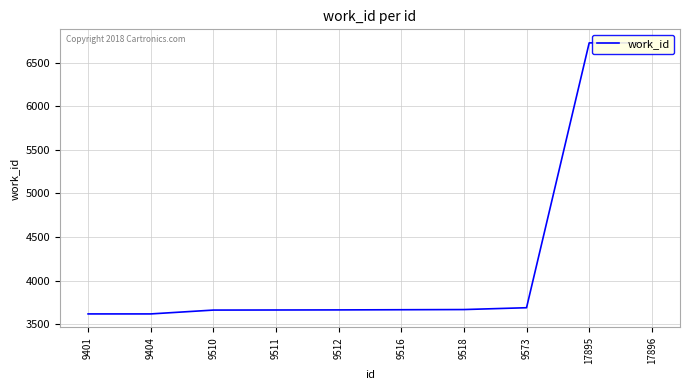

Reading right to left, transcribe all the data shown in this chart.

17896=6726	17895=6726	9573=3691	9518=3670	9516=3668	9512=3666	9511=3665	9510=3664	9404=3620	9401=3620